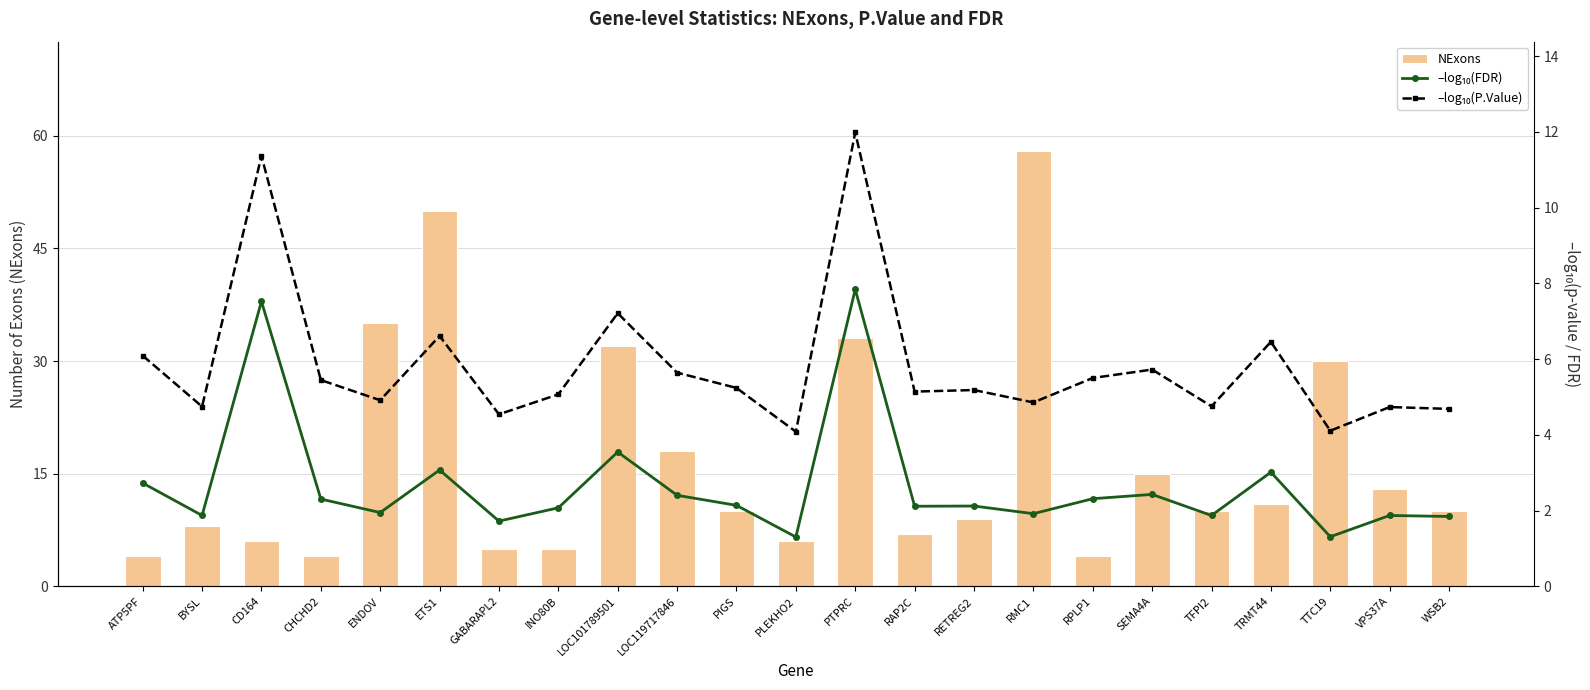

Is it true that NExons equals 4 at CHCHD2?

True